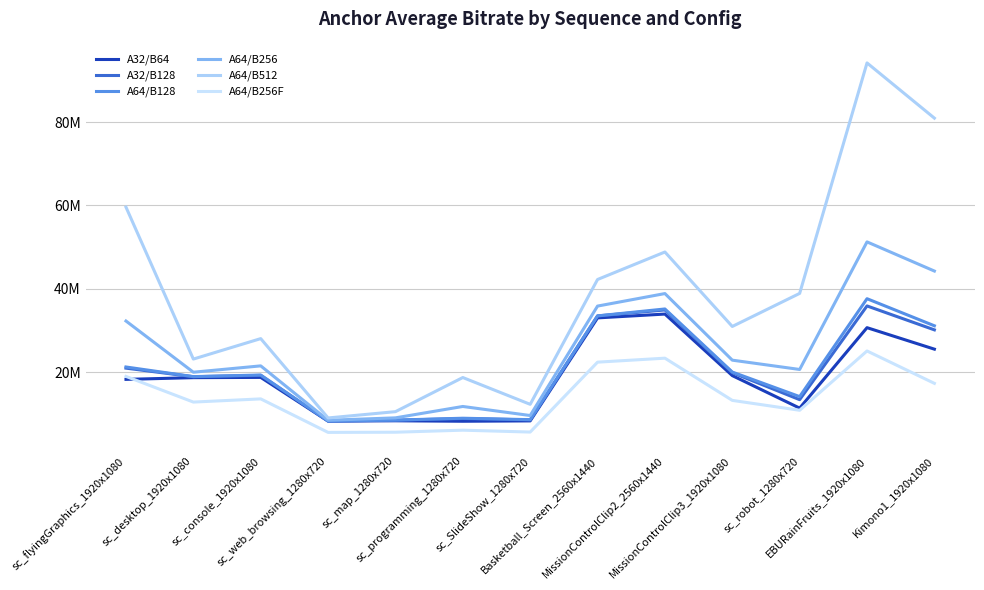

In A64/B256, how many points are lower than both neighbors (excluding endpoints)?

4